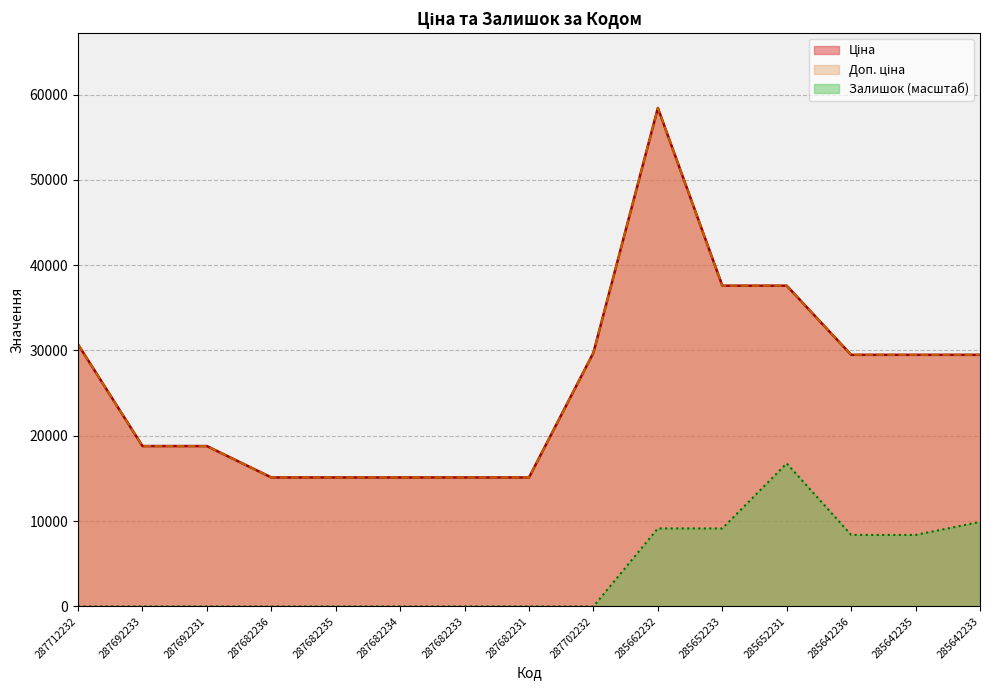

Where is the first local maximum for Залишок?

285652231